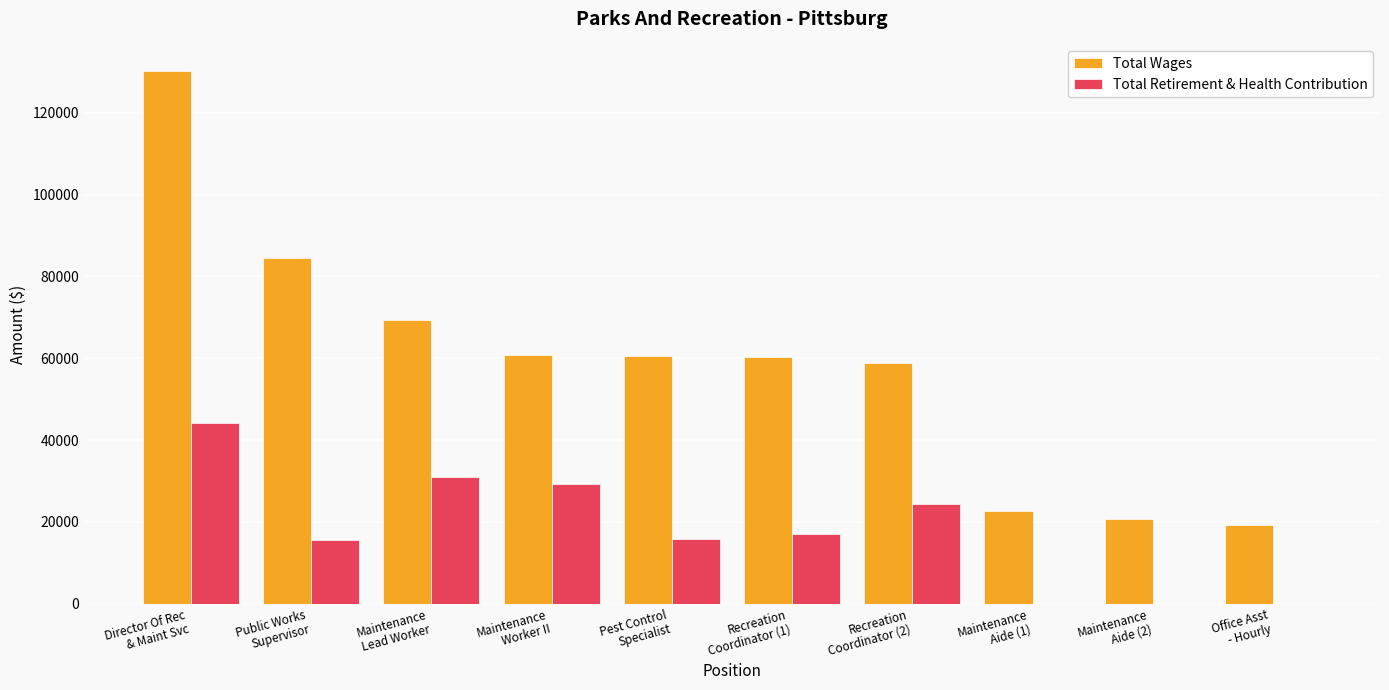

What is the maximum value for Total Wages?

130236